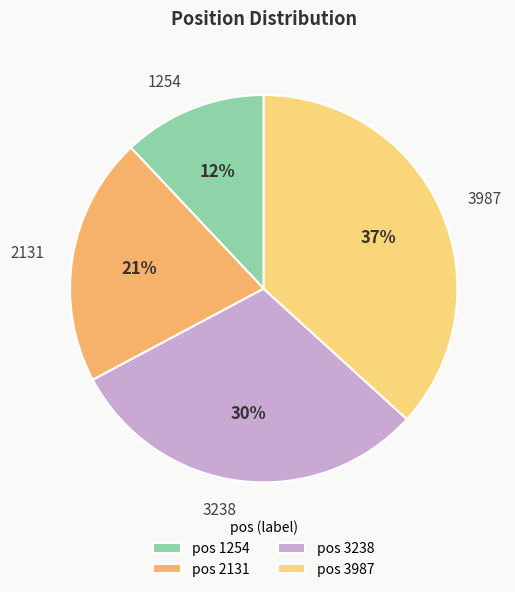

What is the ratio of the value at 1254 to the value at 3987?

0.3